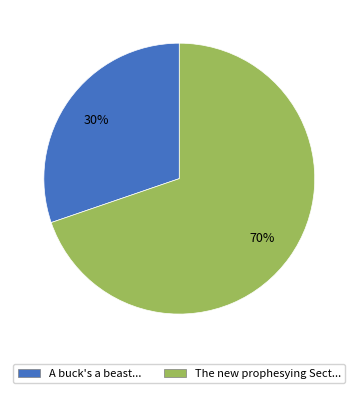

Which slice is the smallest?

A buck's a beast...